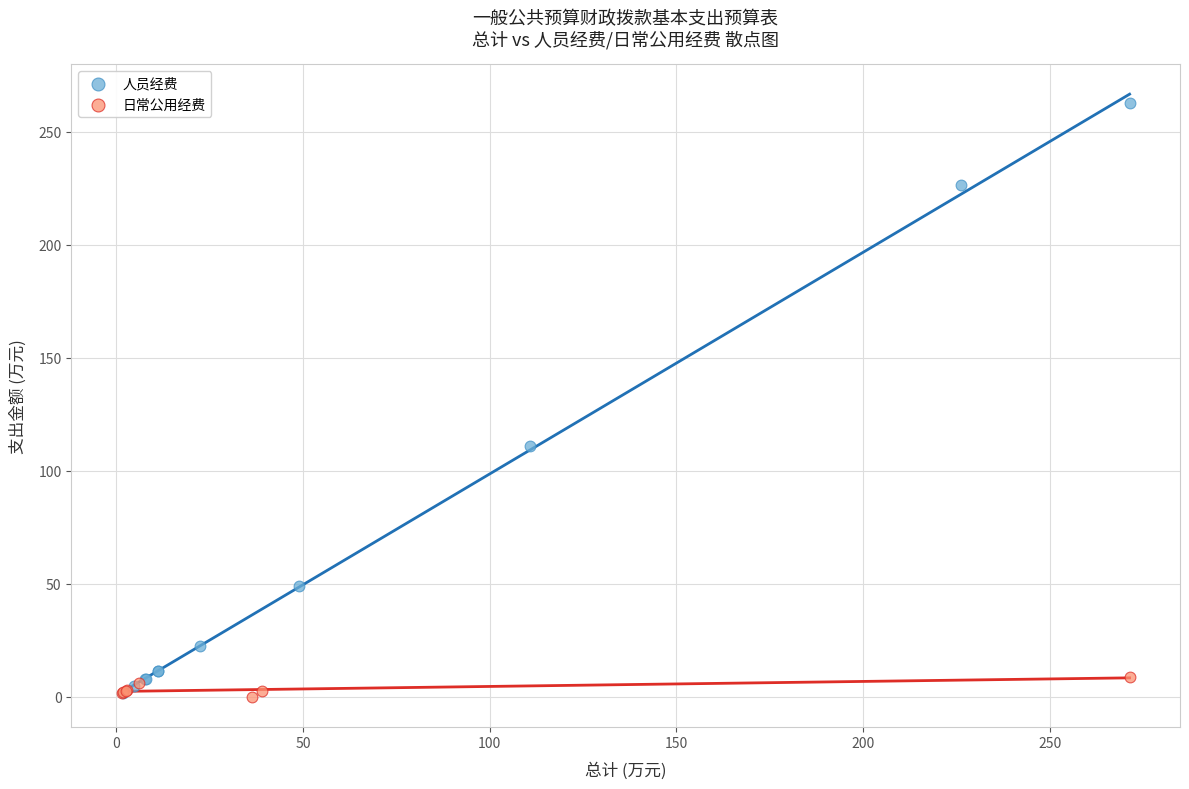

Which series reaches the maximum Y coordinate?

人员经费